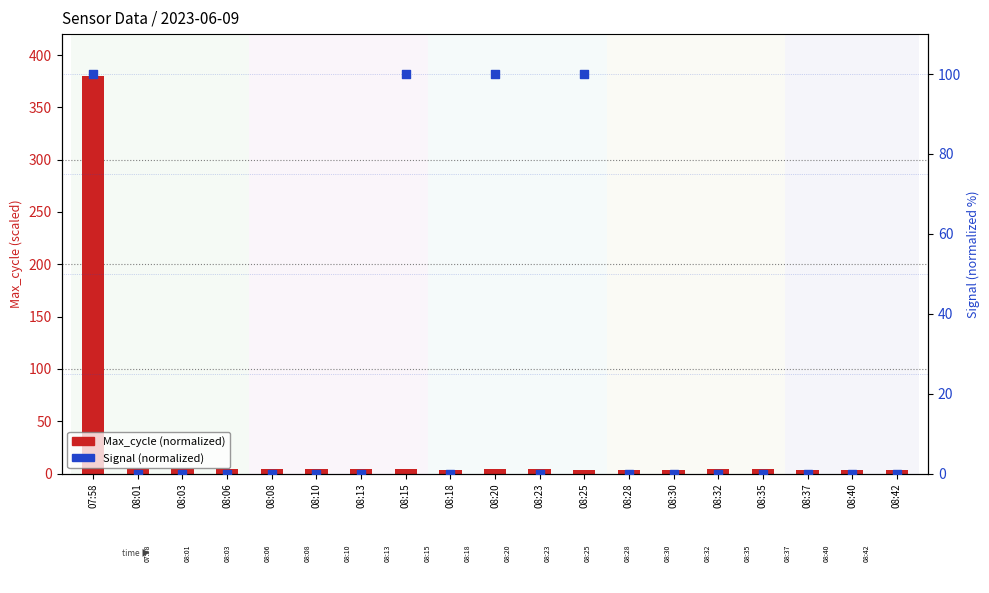

At which category is the sum across all series the highest?

07:58